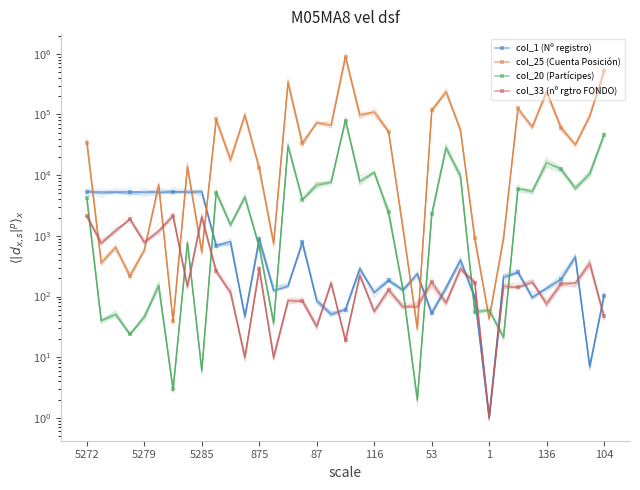

Which category has the highest value across all series?

18